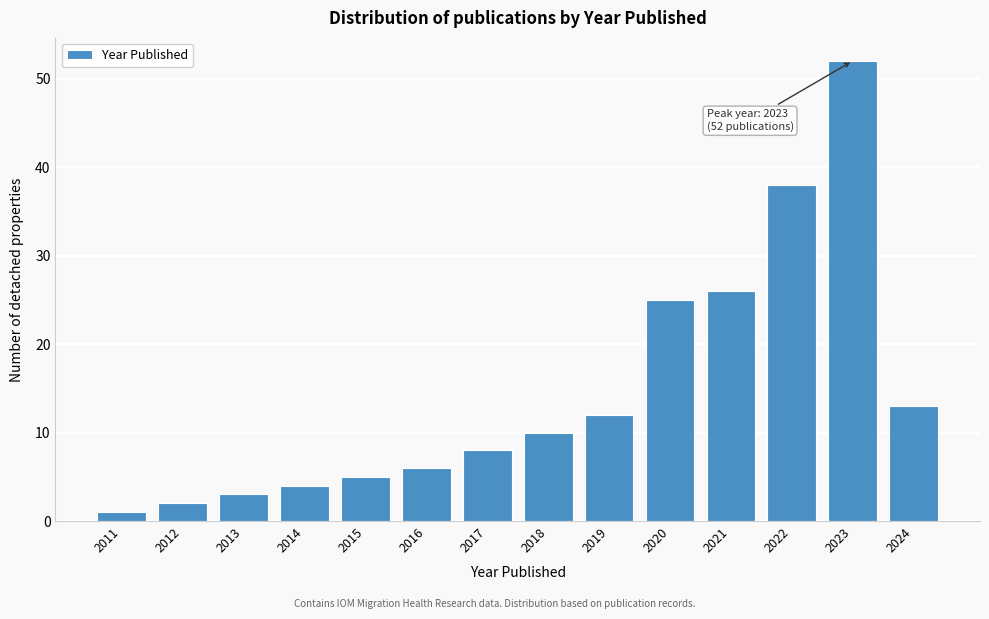

Reading right to left, transcribe all the data shown in this chart.

2024=13	2023=52	2022=38	2021=26	2020=25	2019=12	2018=10	2017=8	2016=6	2015=5	2014=4	2013=3	2012=2	2011=1